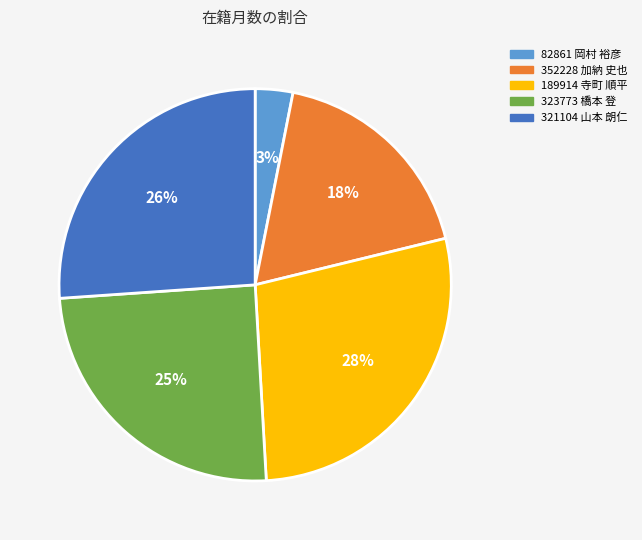

What is the ratio of the value at 321104 山本 朗仁 to the value at 189914 寺町 順平?

0.9